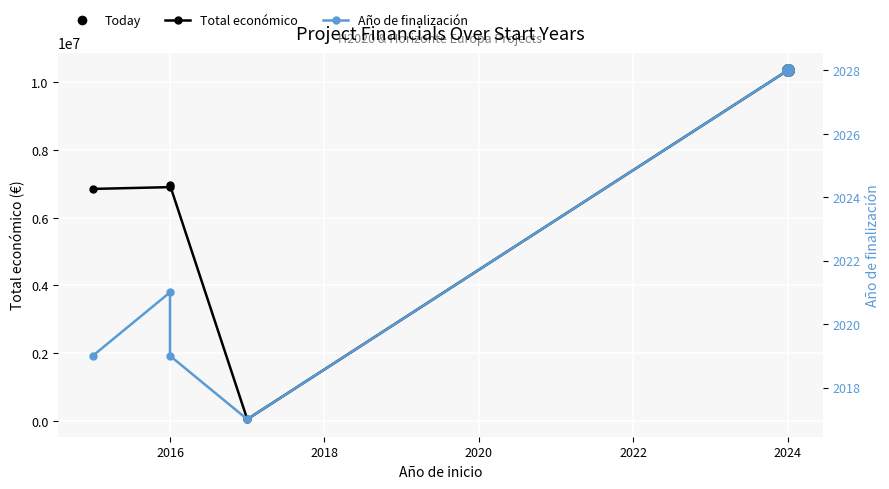

Which series contains the highest Y value?

Total económico